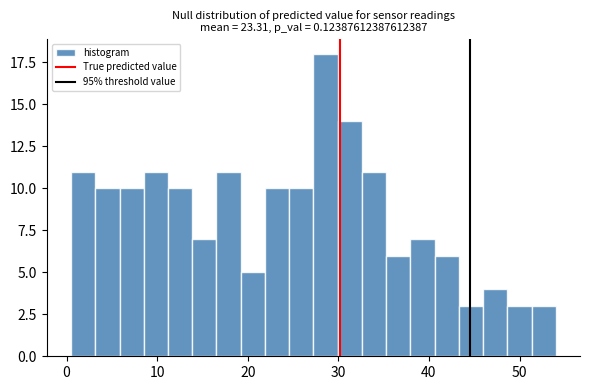

Around what value on the x-axis is the tallest bar? Give the approximate position of its centre, as read against the axis.

29